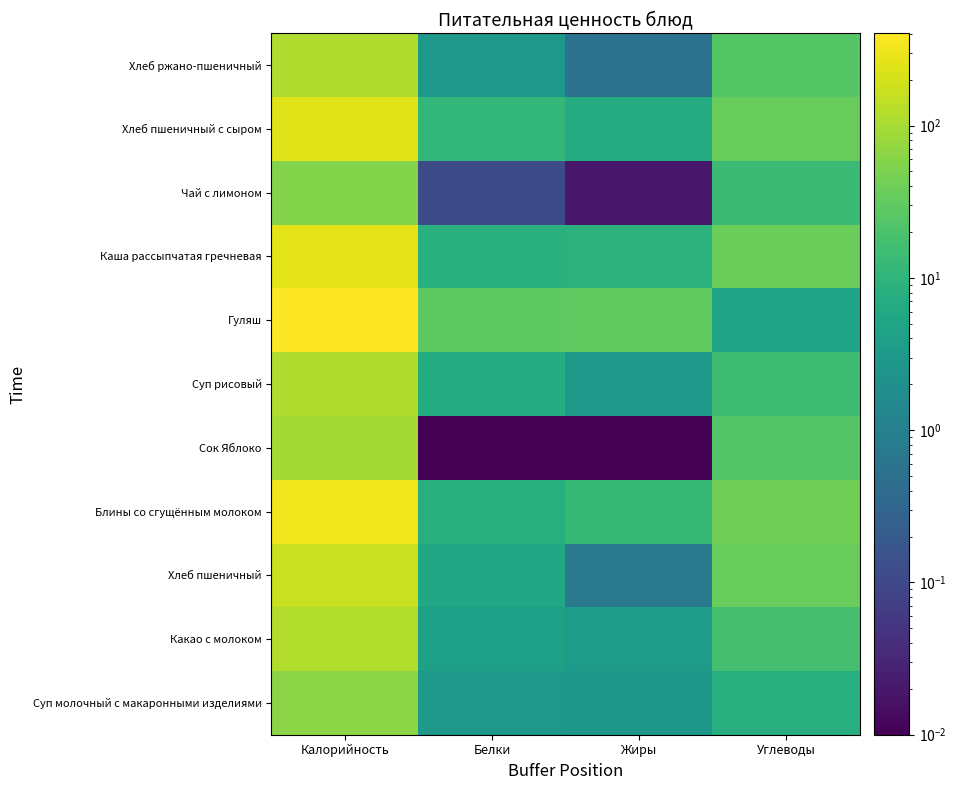

Which series has the widest spread of values?

Гуляш